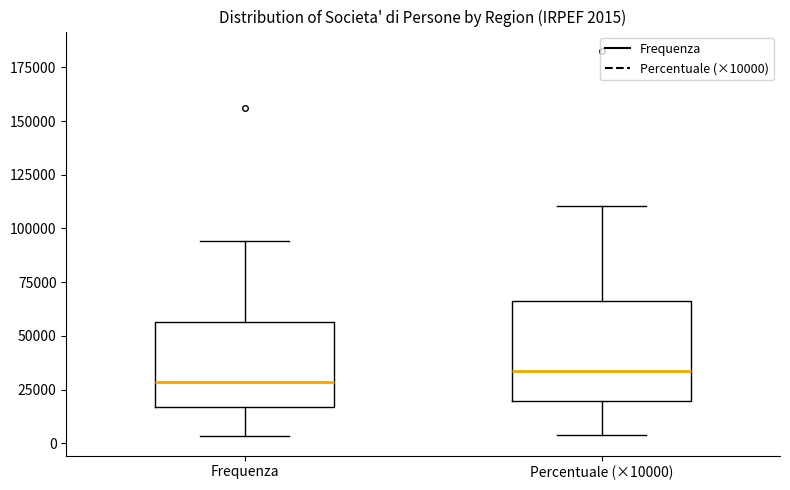

Comparing the boxes themselves (not the whiskers), which one is the tallest?

Percentuale (×10000)